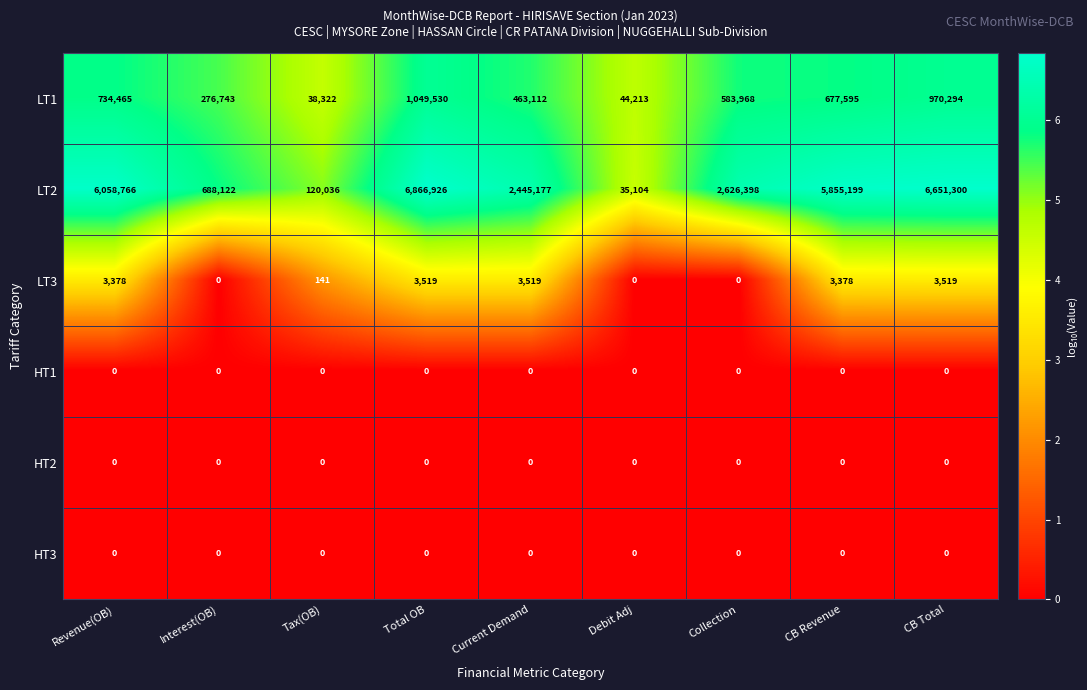

List the labels in order of LT1 value, largest first.

Total OB, CB Total, Revenue(OB), CB Revenue, Collection, Current Demand, Interest(OB), Debit Adj, Tax(OB)